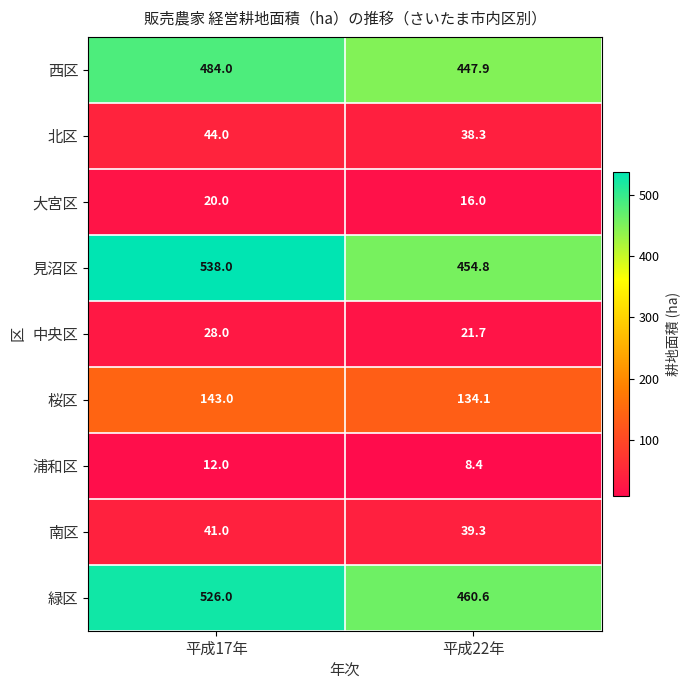

At which category is the sum across all series the highest?

平成17年